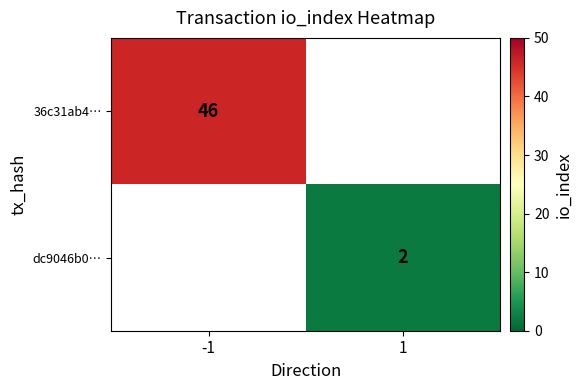

Count the number of categories in the chart.

2